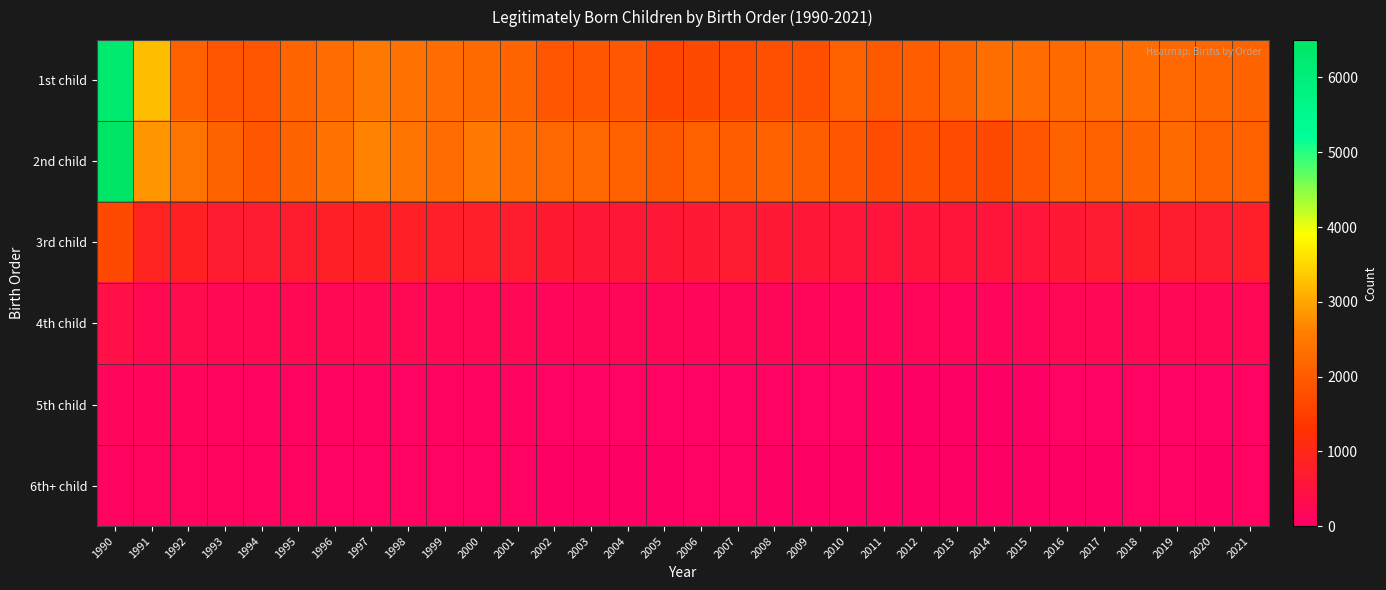

What is the difference between the highest and lowest values at 2011?

1918